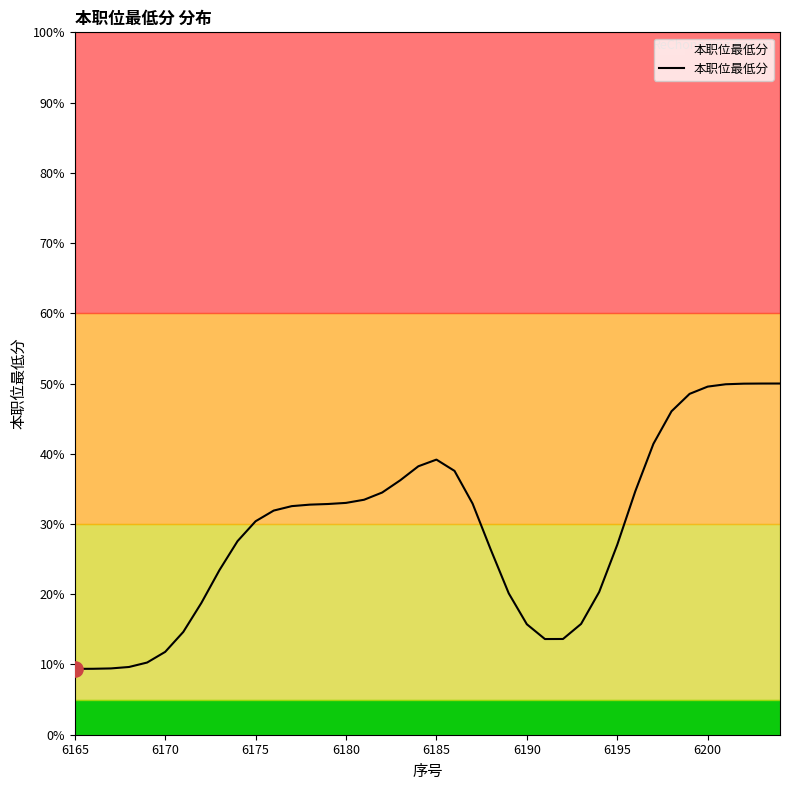

What is the greatest value displayed?

50.0